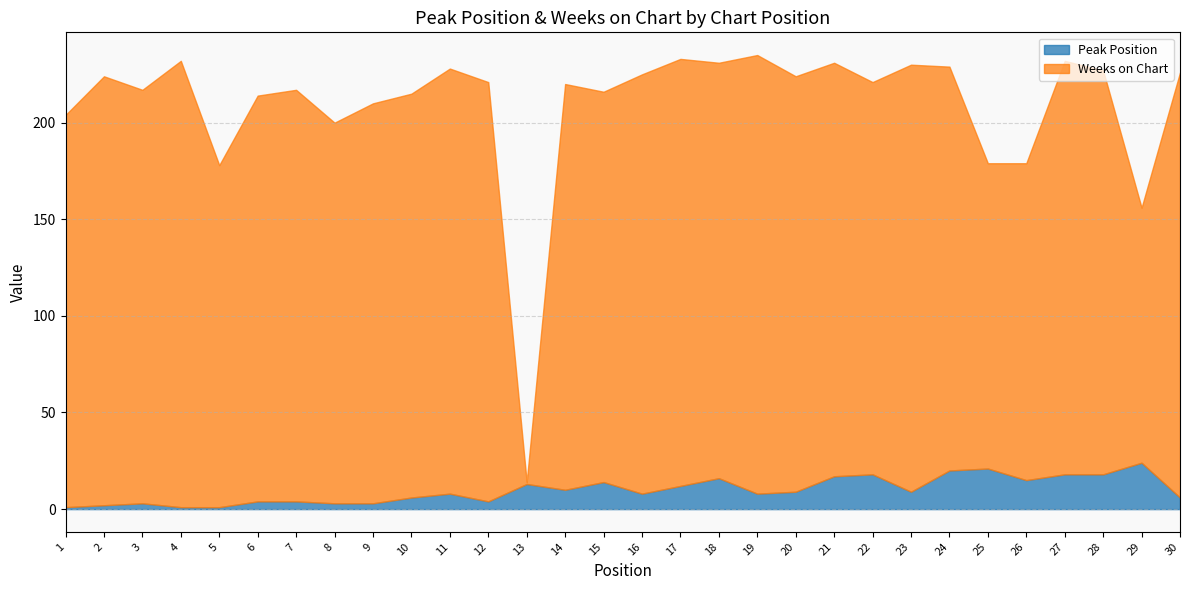

How many interior local peaks does the Peak Position series have?

8